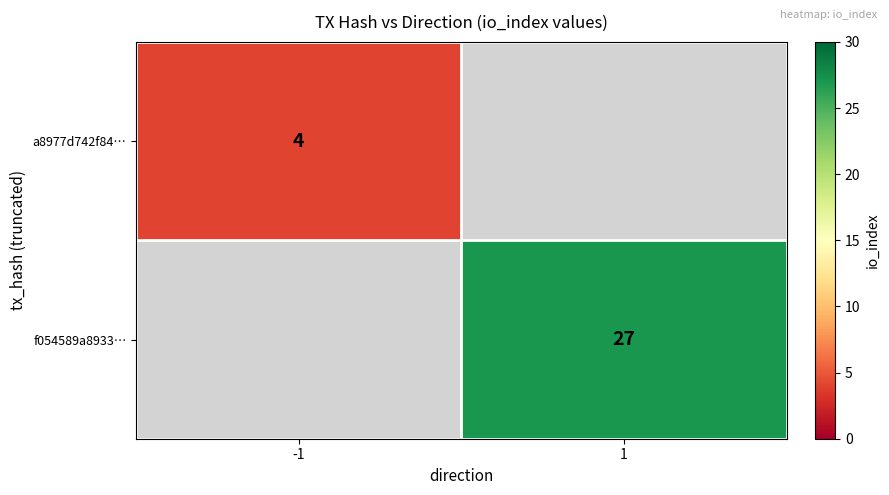

Is it true that f054589a8933… equals 27 at 1?

True